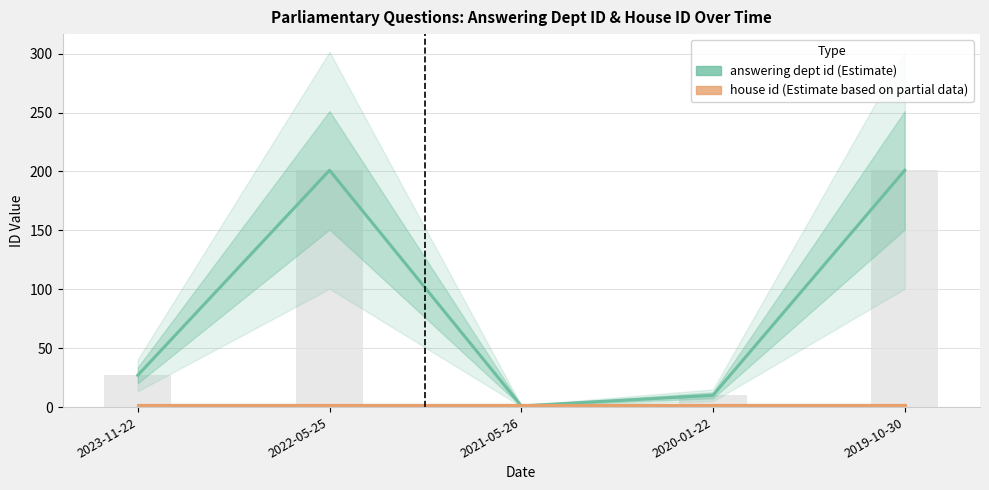

At which label does answering dept id first exceed 27?

2022-05-25